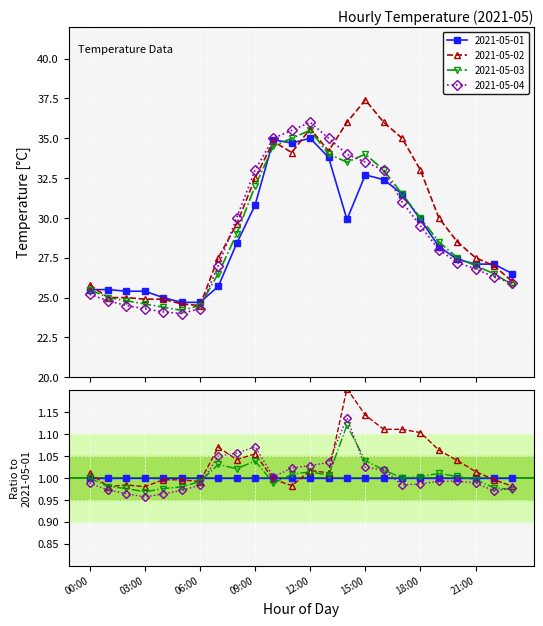

True or false: 2021-05-04 has a value of 35.0 at 10:00.

True